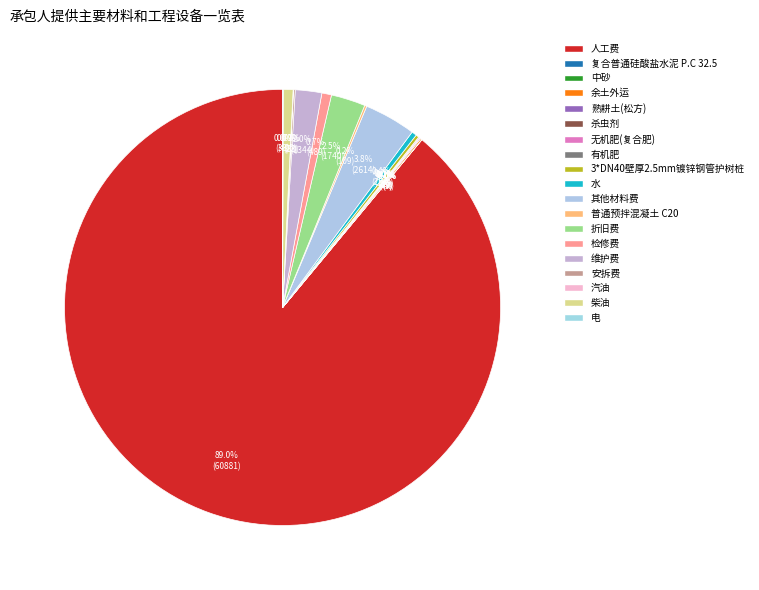

Between 有机肥 and 中砂, which is larger?

中砂